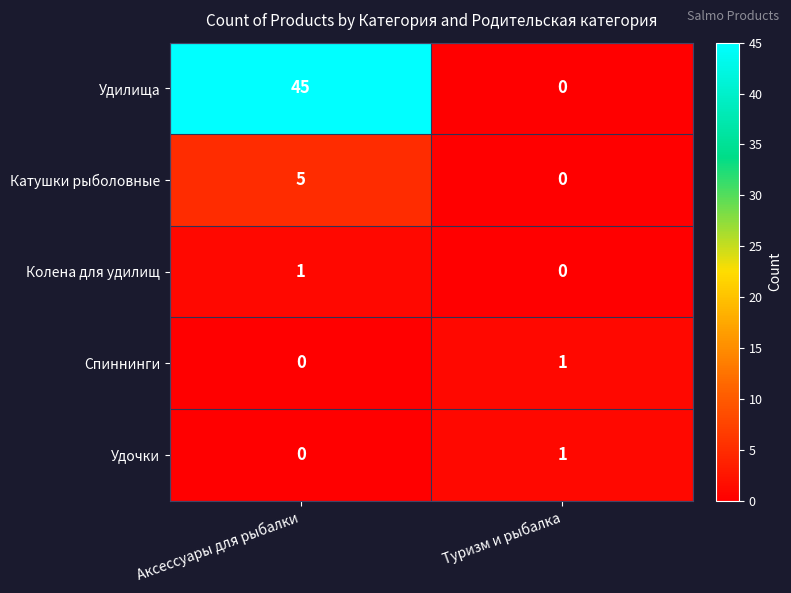

Which category has the highest value across all series?

Аксессуары для рыбалки